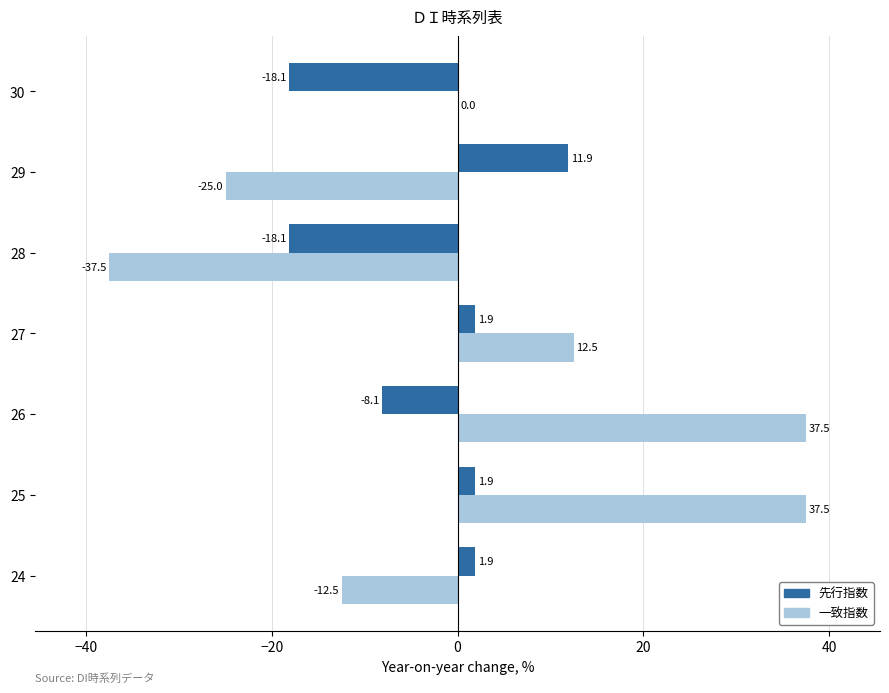

What is the total value across all series at 30?

-18.1